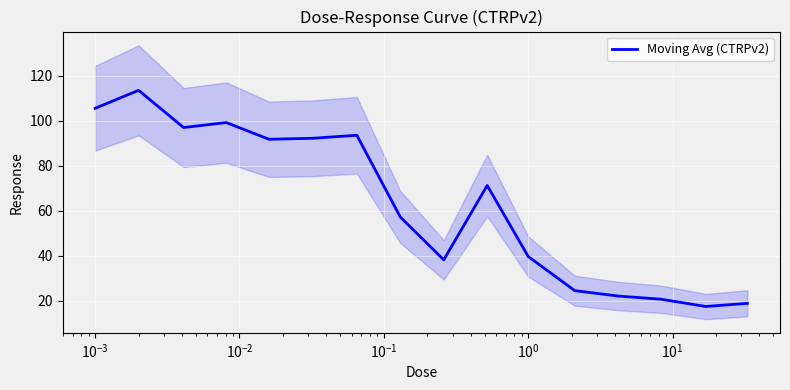

What is the maximum value for Moving Avg (CTRPv2)?

113.6